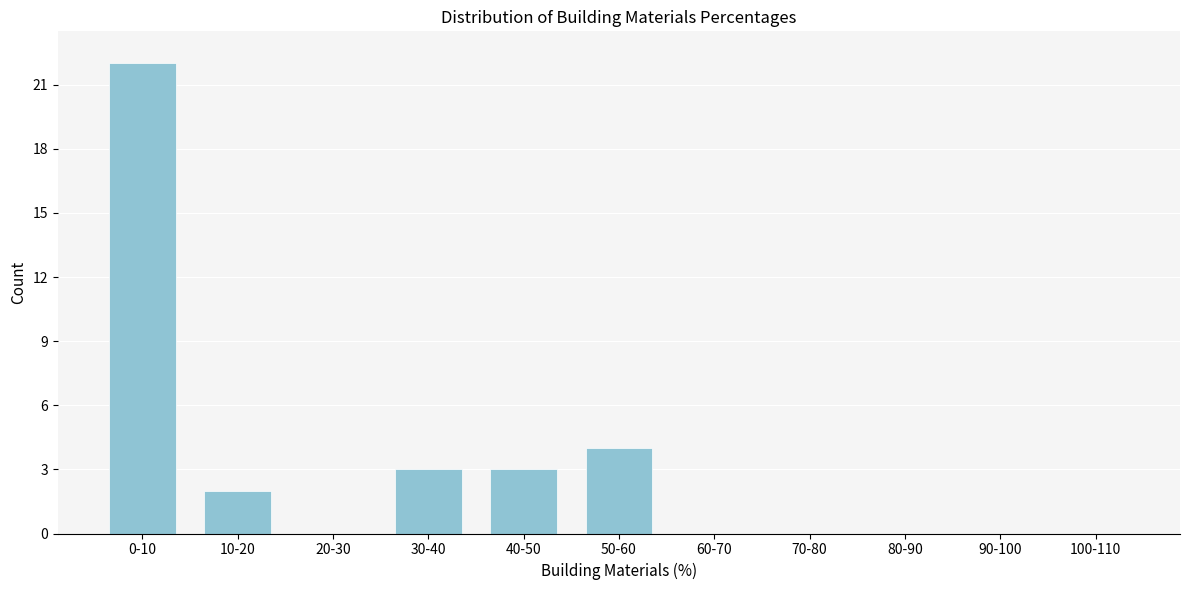

Reading left to right, extract all data points from this chart.

0-10=22	10-20=2	20-30=0	30-40=3	40-50=3	50-60=4	60-70=0	70-80=0	80-90=0	90-100=0	100-110=0